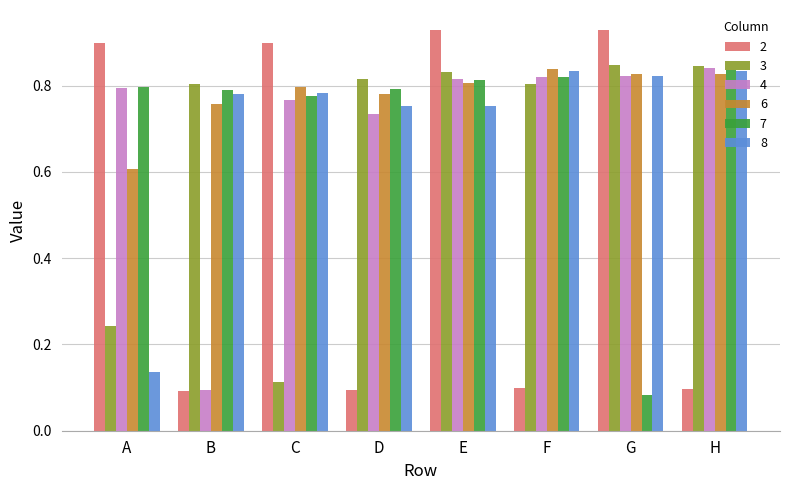

What is the sum of the 2 values at A and B?

1.0